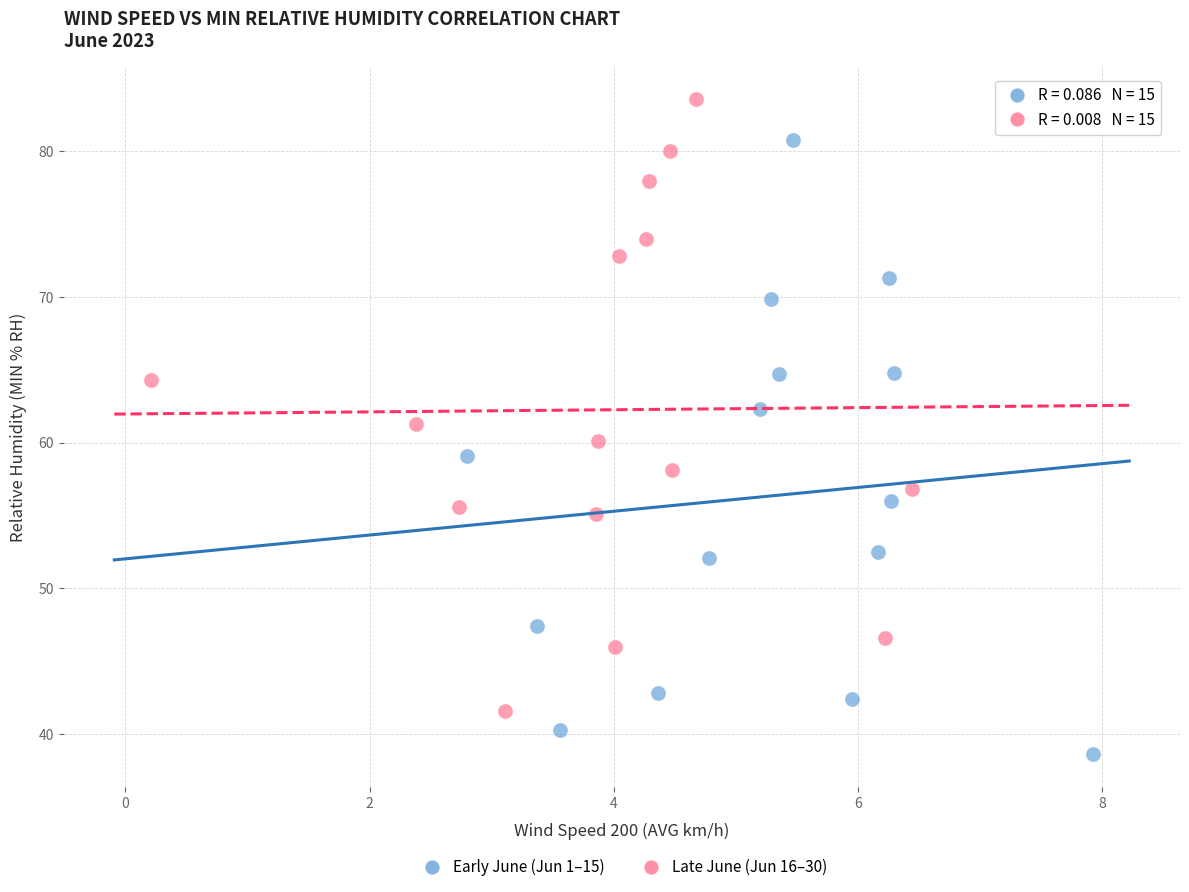

Which series reaches the maximum Y coordinate?

Late June (Jun 16–30)